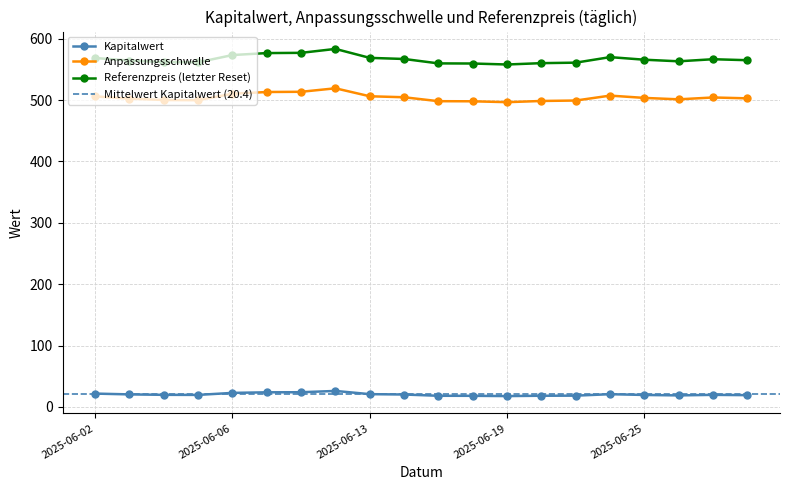

True or false: Referenzpreis (letzter Reset) and Anpassungsschwelle intersect in this chart.

False